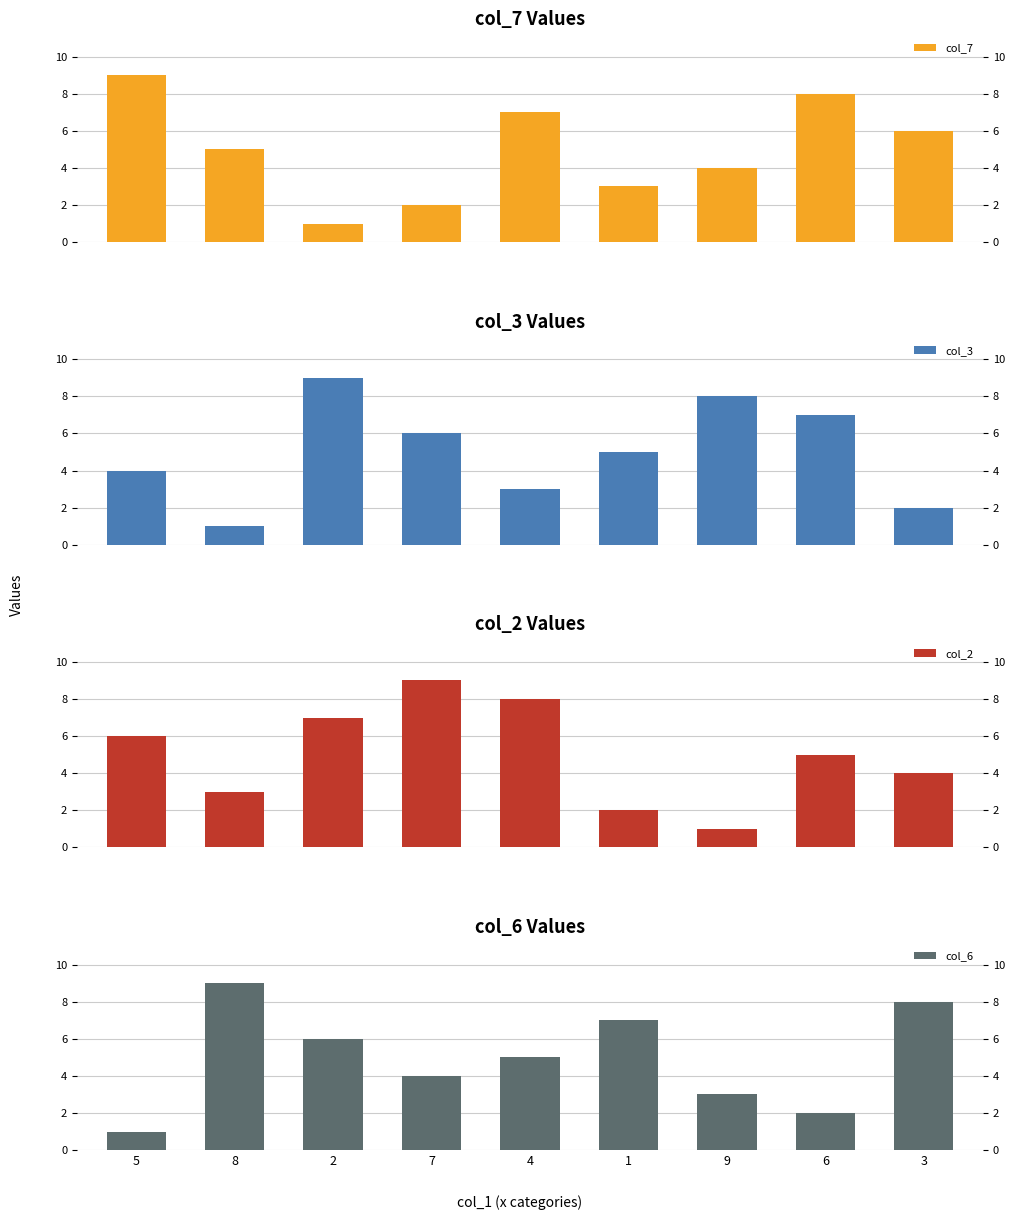

What position from the right is 7?

6